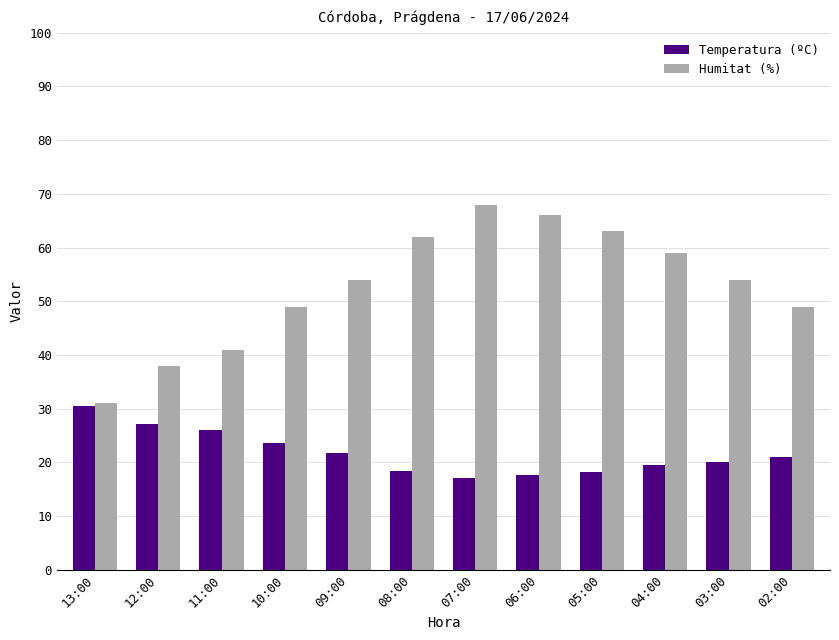

What is the value of the Humitat (%) bar at the 6th from the left?

62.0